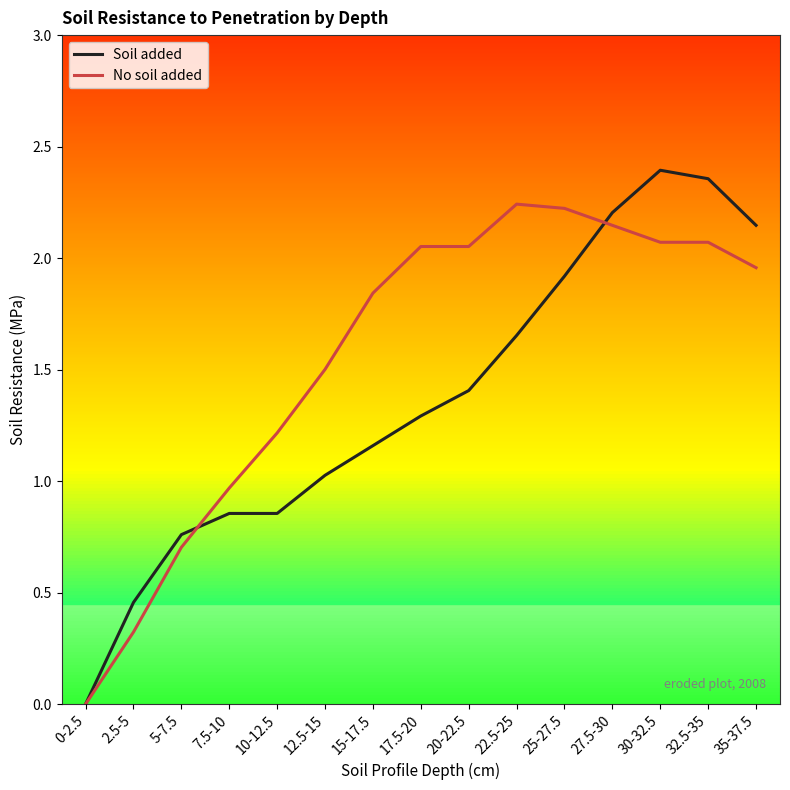

Which category has the lowest value in the No soil added series?

0-2.5